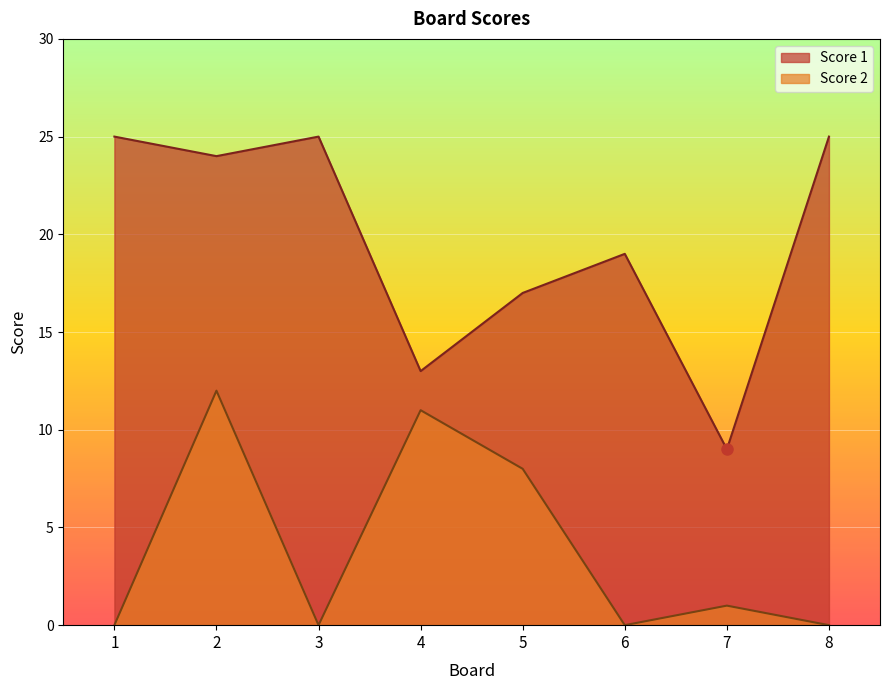

True or false: Score 1 and Score 2 cross at least once.

False